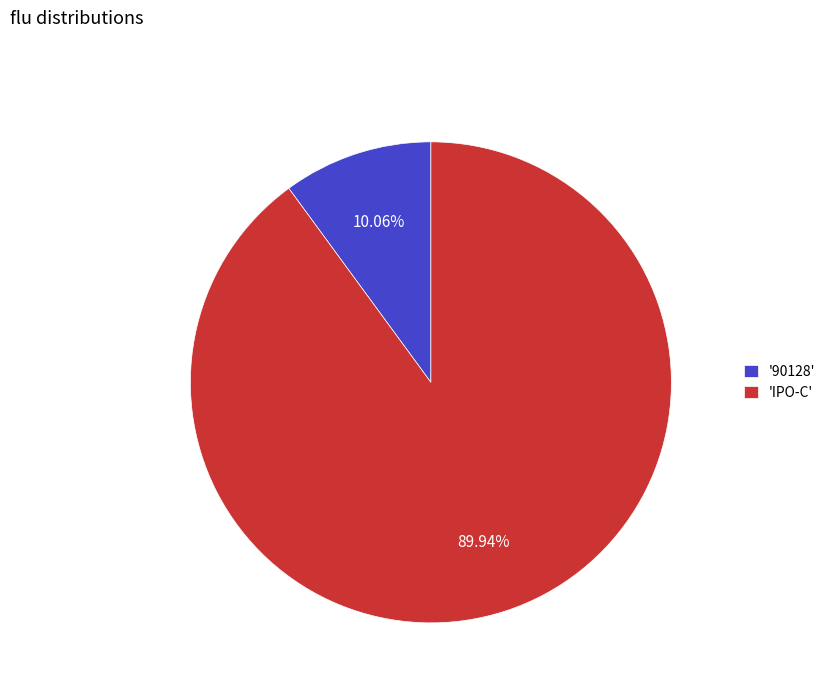

Combined, do '90128' and 'IPO-C' account for over 50%?

Yes